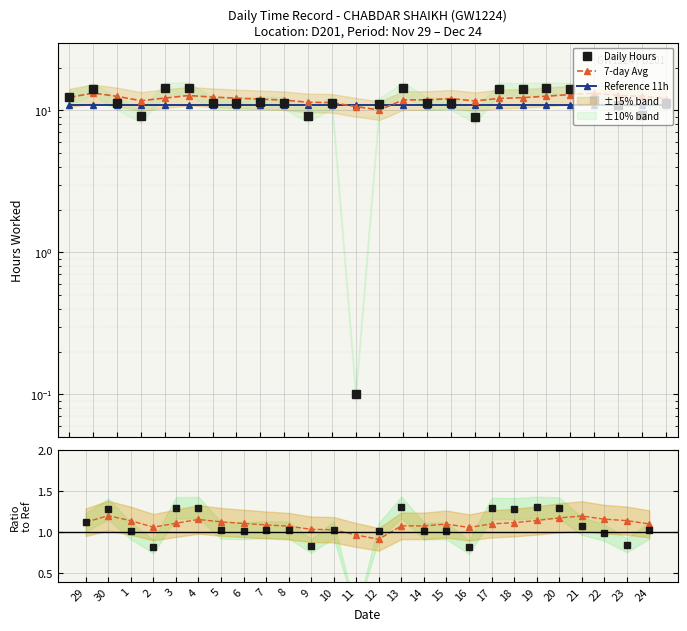

At how many categories does at least one series exceed 11?

25